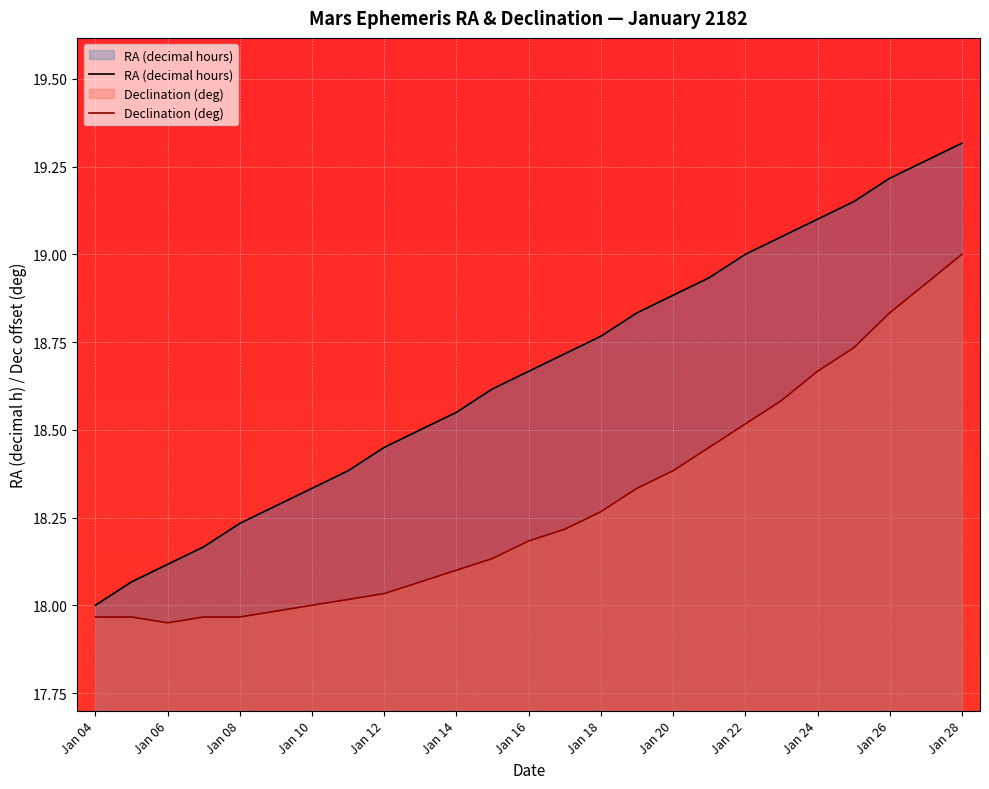

Rank the series at Jan 28 from highest to lowest value.

RA (decimal hours), Declination (deg)